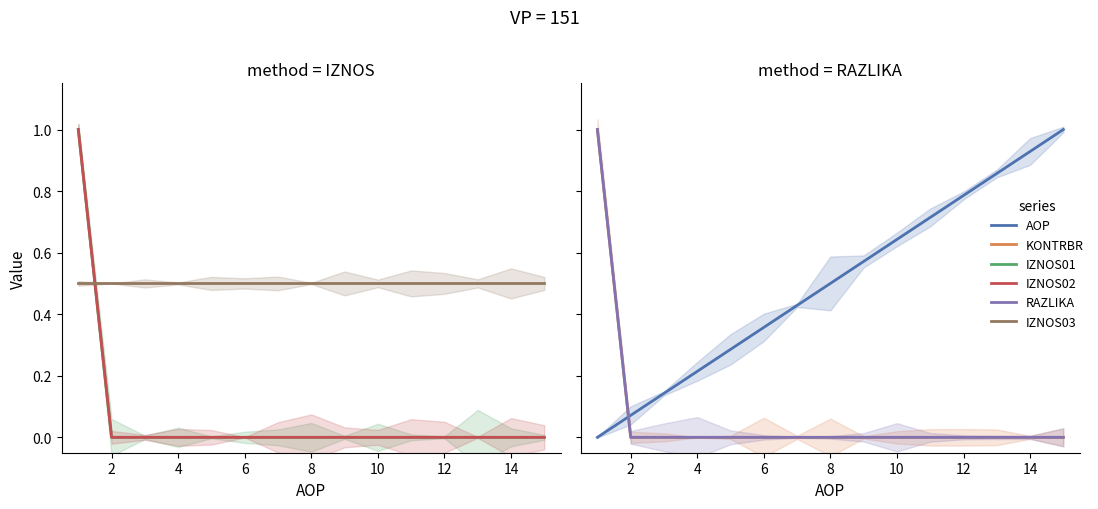

What are all the series names shown in the legend?

IZNOS01, IZNOS02, IZNOS03, AOP, KONTRBR, RAZLIKA